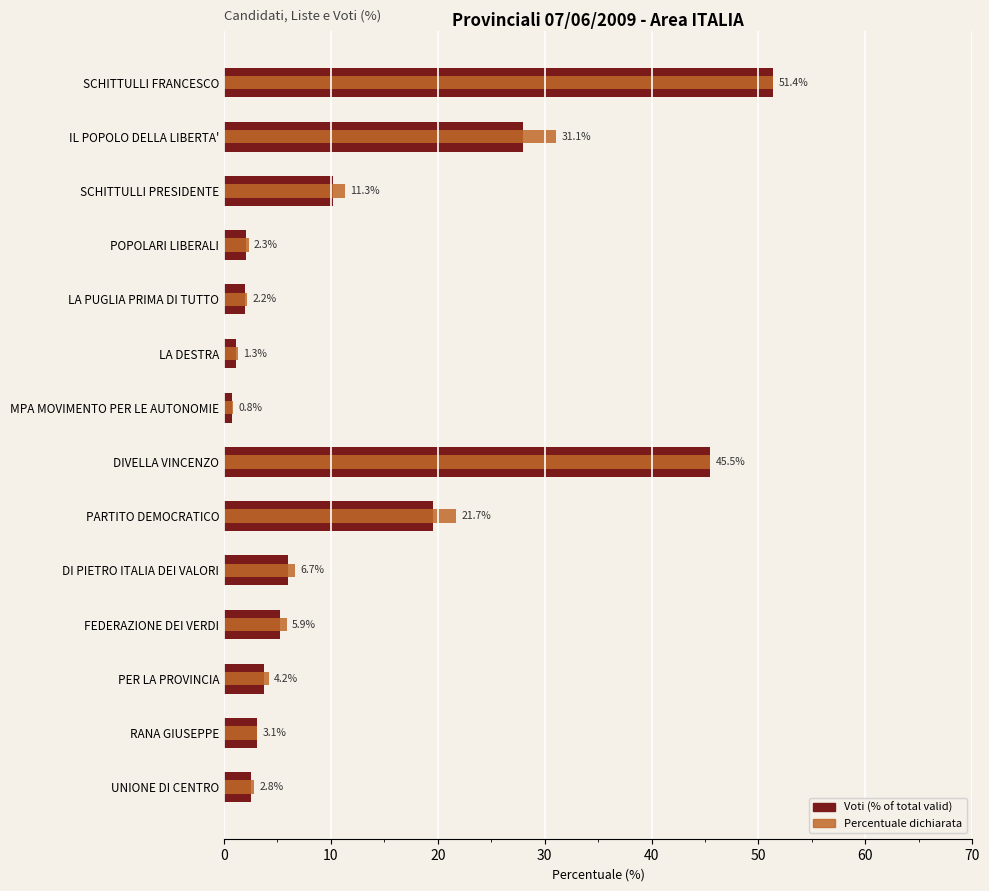

What is the sum of the Voti (%% of total) values at FEDERAZIONE DEI VERDI and SCHITTULLI FRANCESCO?

56.7